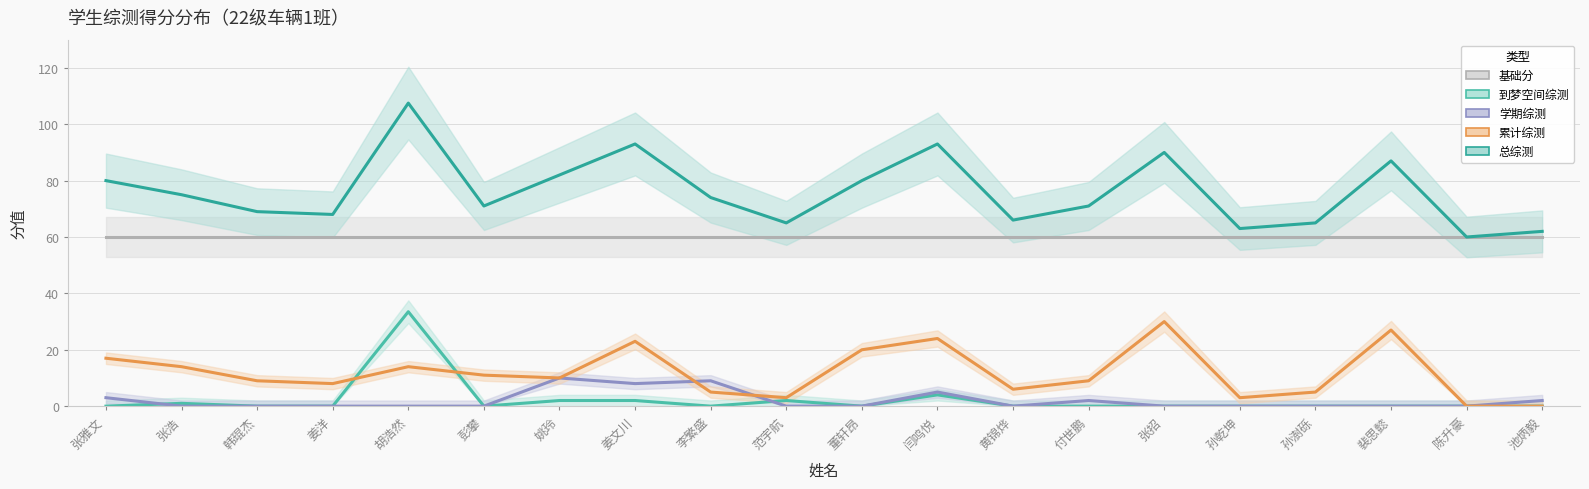

At which category does the chart reach its peak across all series?

胡浩然